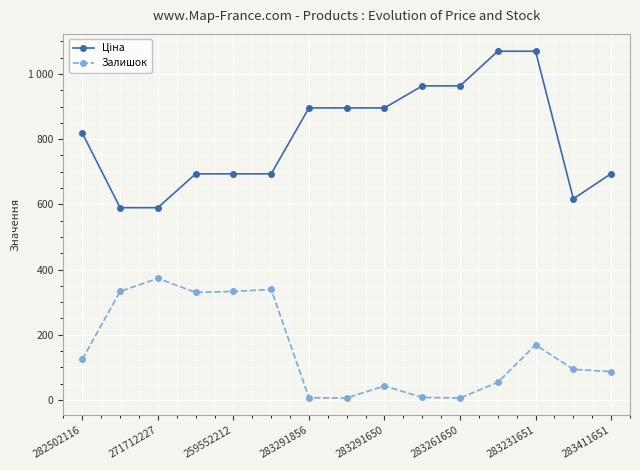

Does the chart have visible grid lines?

Yes